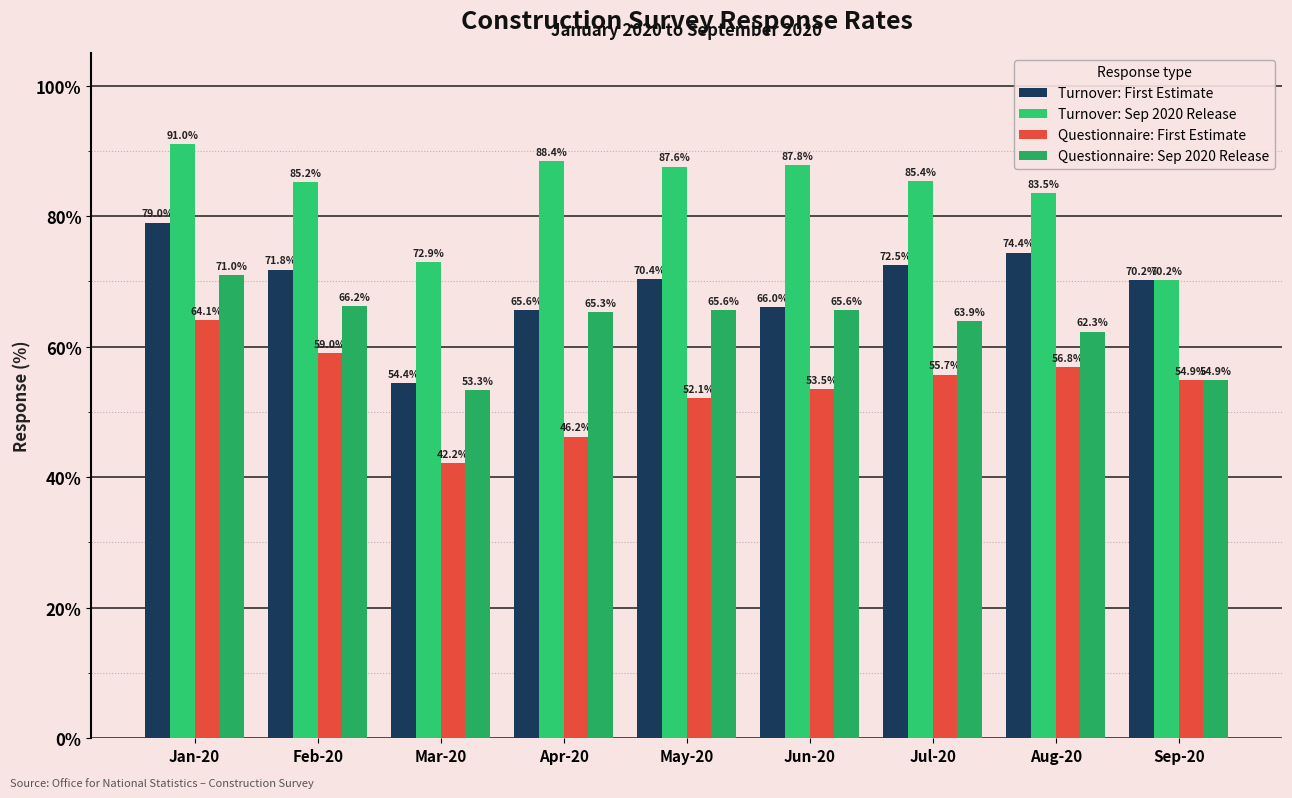

Reading left to right, transcribe all the data shown in this chart.

Turnover: First Estimate: Jan-20=79.0	Feb-20=71.8	Mar-20=54.4	Apr-20=65.6	May-20=70.4	Jun-20=66.0	Jul-20=72.5	Aug-20=74.4	Sep-20=70.2
Turnover: Sep 2020 Release: Jan-20=91.0	Feb-20=85.2	Mar-20=72.9	Apr-20=88.4	May-20=87.6	Jun-20=87.8	Jul-20=85.4	Aug-20=83.5	Sep-20=70.2
Questionnaire: First Estimate: Jan-20=64.1	Feb-20=59.0	Mar-20=42.2	Apr-20=46.2	May-20=52.1	Jun-20=53.5	Jul-20=55.7	Aug-20=56.8	Sep-20=54.9
Questionnaire: Sep 2020 Release: Jan-20=71.0	Feb-20=66.2	Mar-20=53.3	Apr-20=65.3	May-20=65.6	Jun-20=65.6	Jul-20=63.9	Aug-20=62.3	Sep-20=54.9